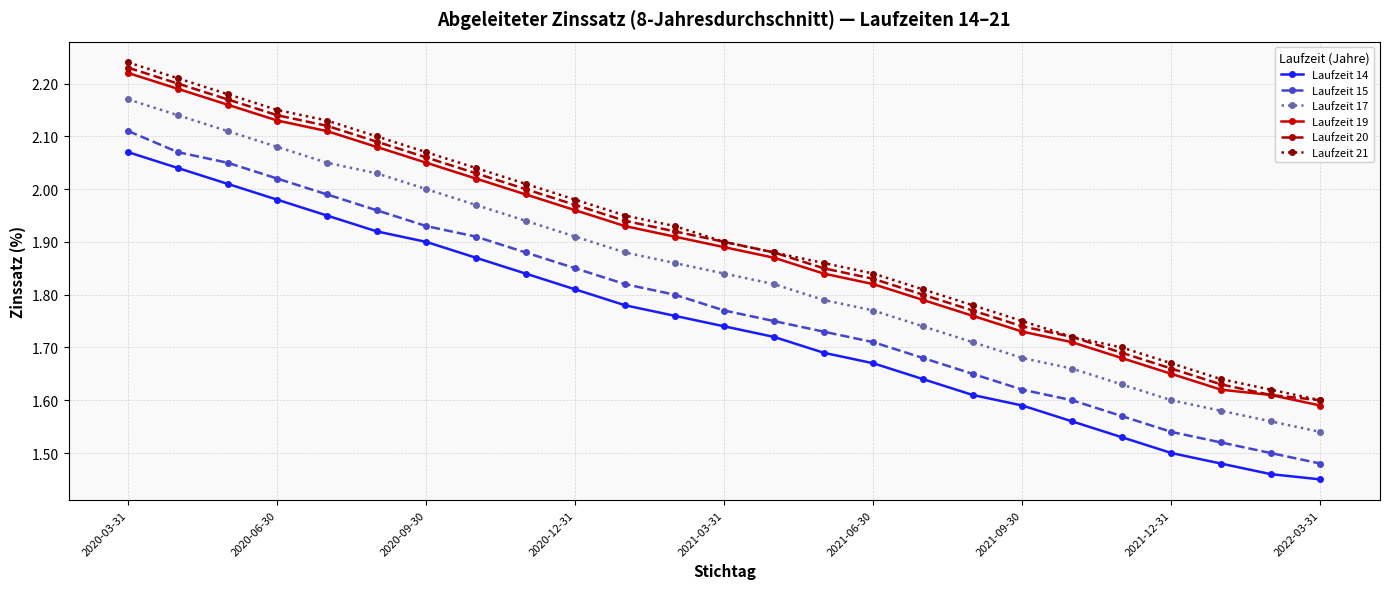

True or false: Laufzeit 20 has more than 0 interior local peaks.

False